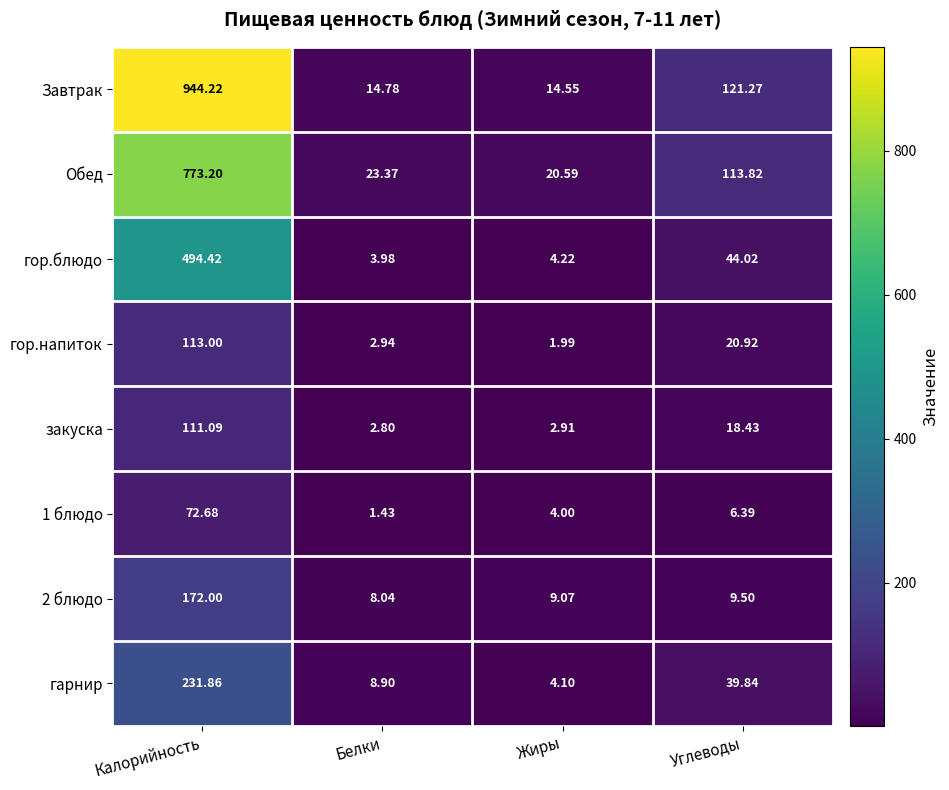

Which label corresponds to the smallest value in the chart?

Белки